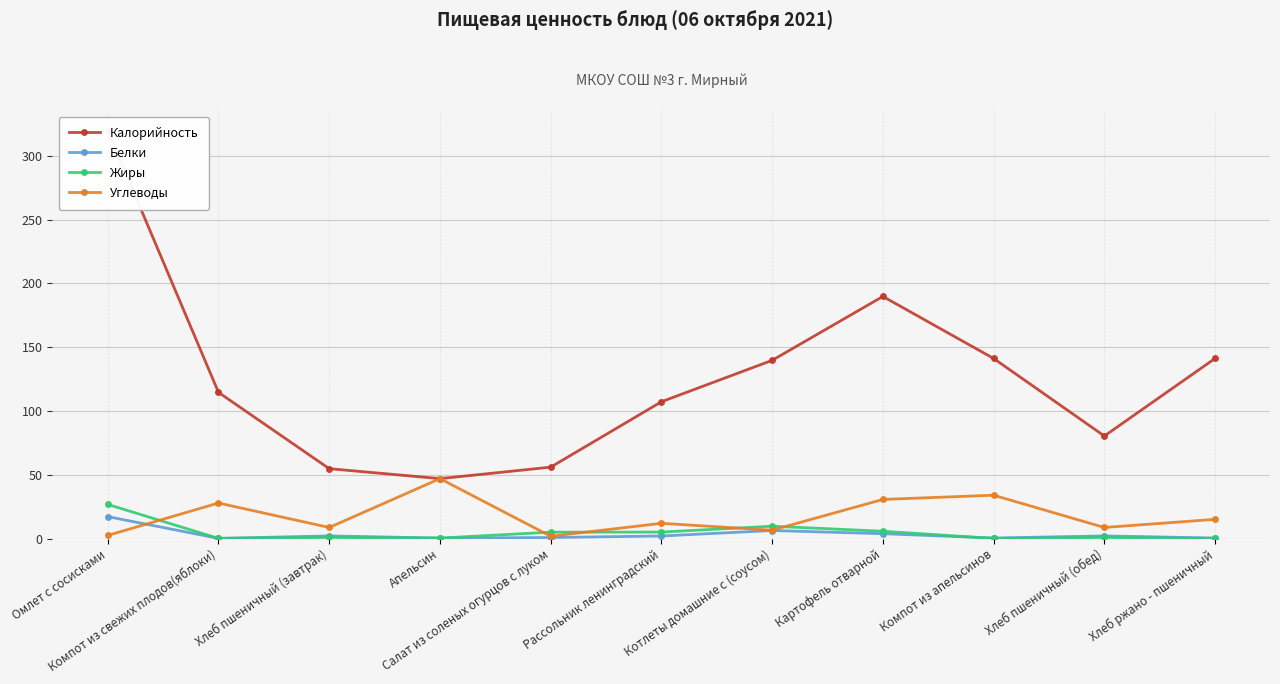

Is the value of Белки at Салат из соленых огурцов с луком greater than the value of Жиры at Рассольник ленинградский?

No